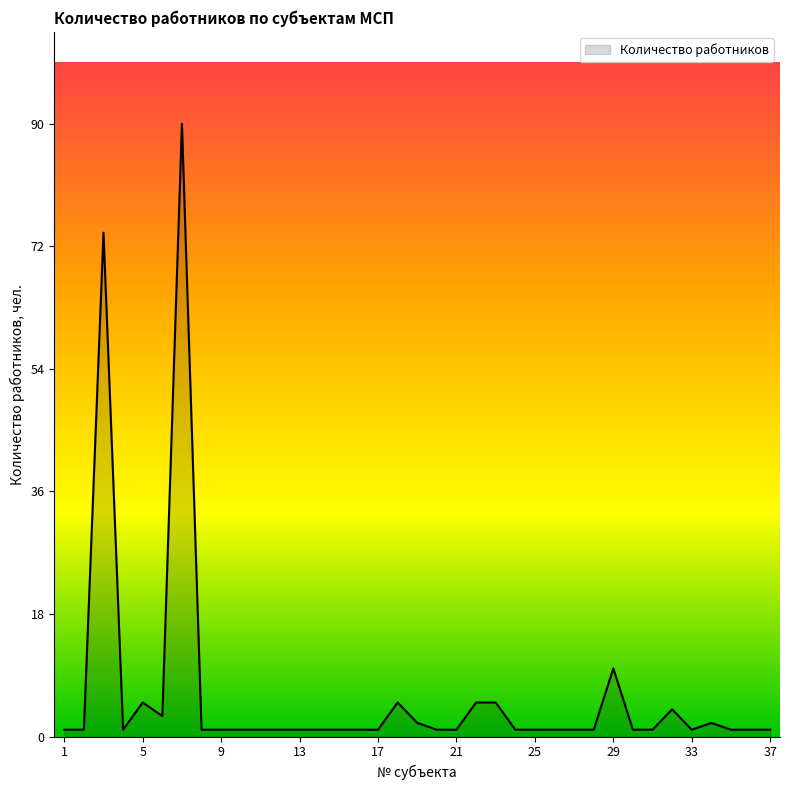

How many series are shown in this chart?

1